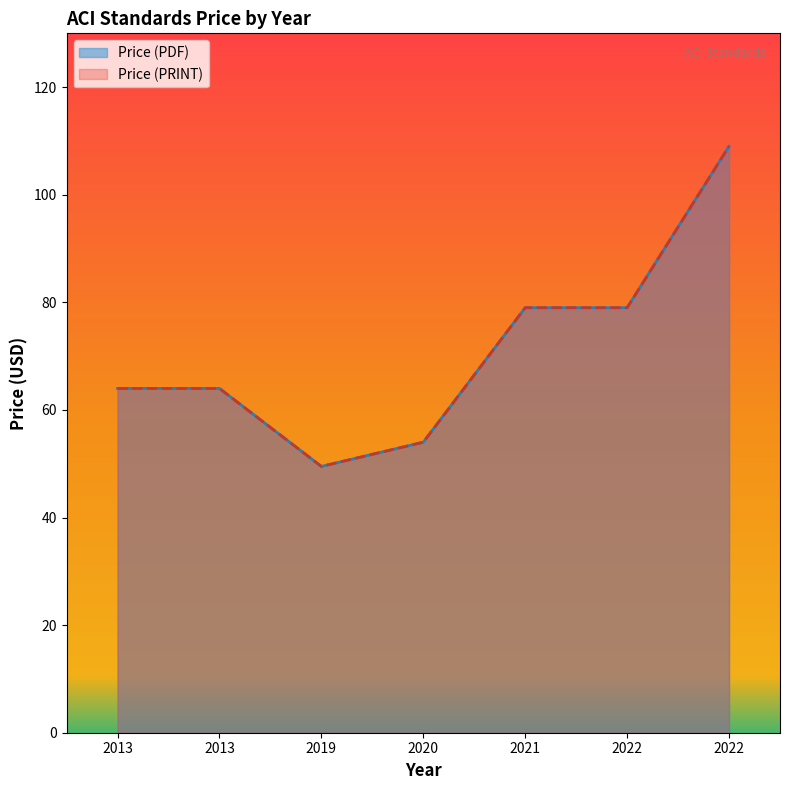

Is it true that Price (PDF) equals 79.0 at 2021?

True